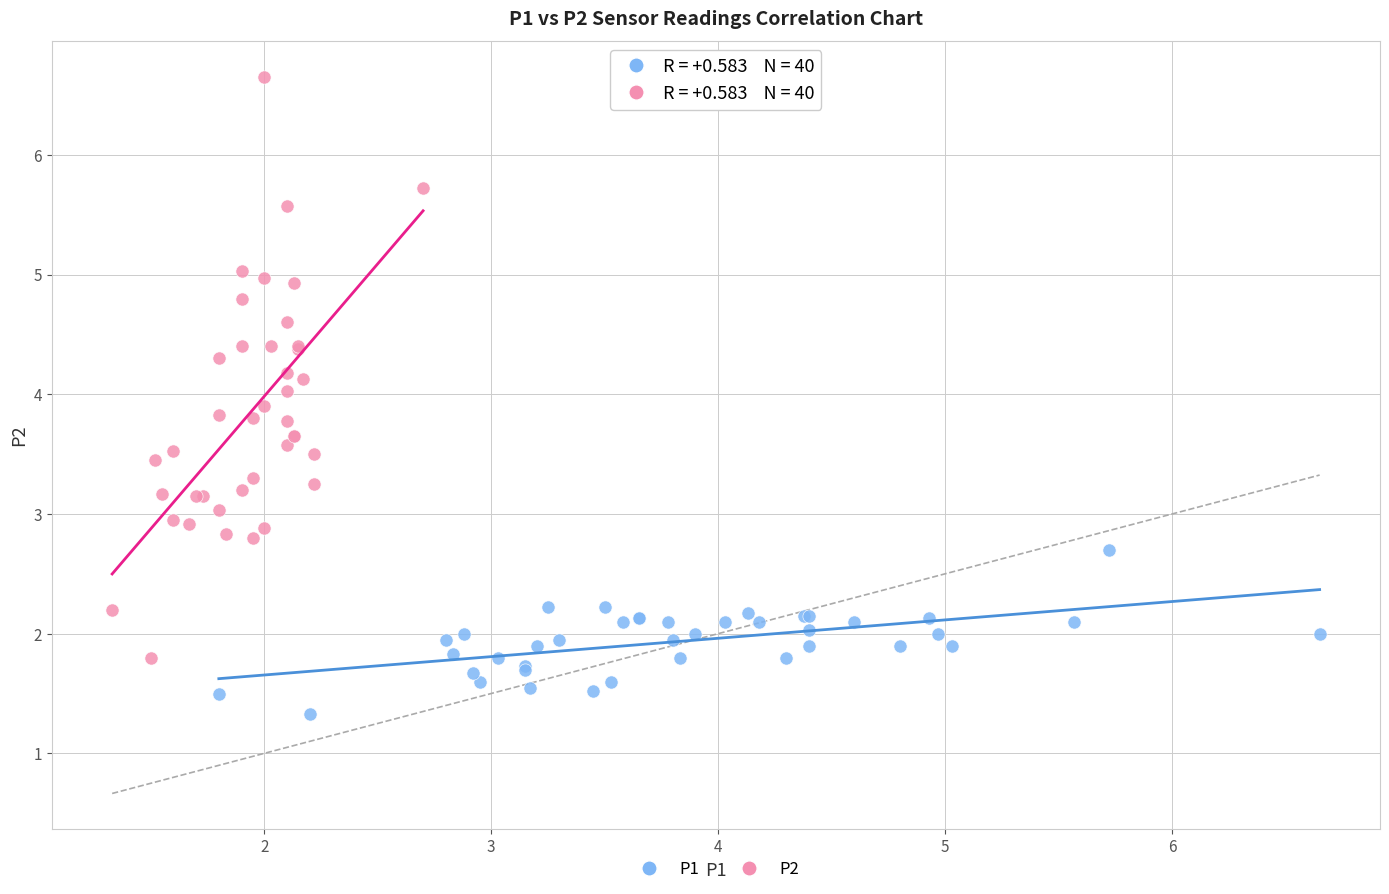

Which series reaches the maximum Y coordinate?

P2